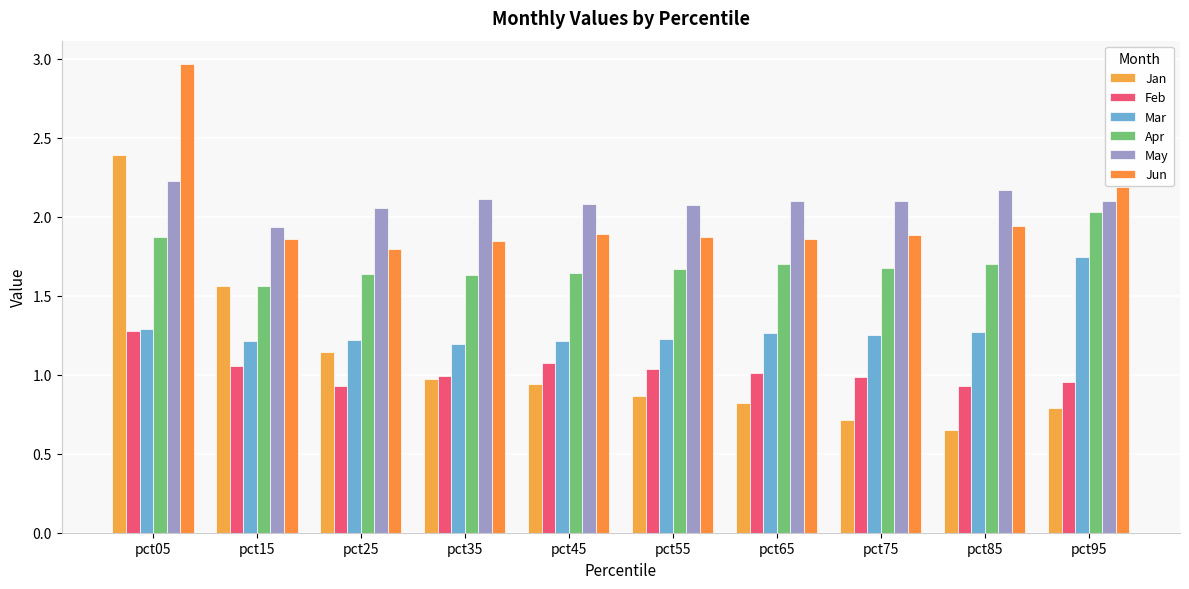

What value does the Apr series have at pct75?

1.7